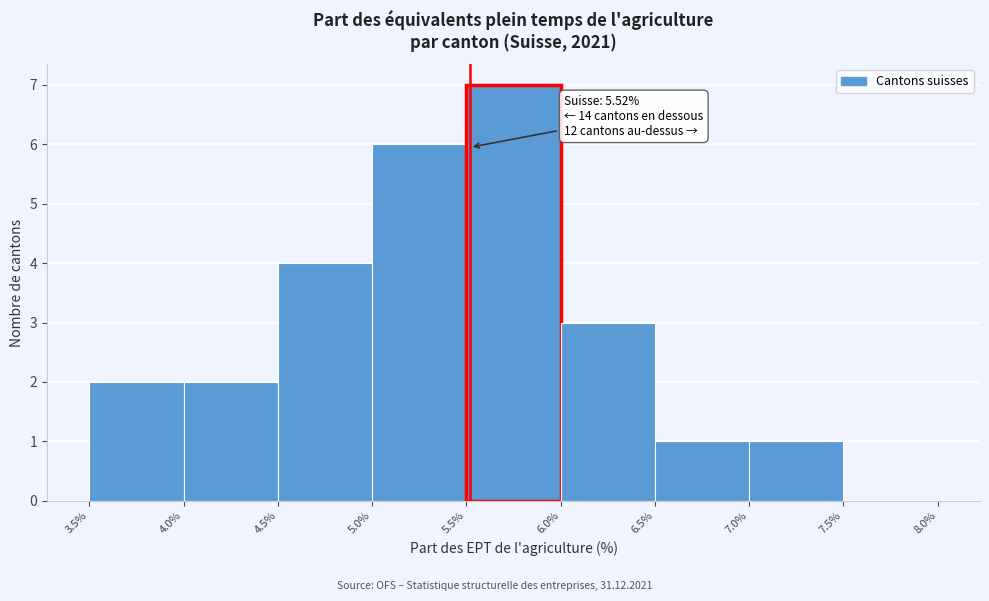

Which range on the x-axis has the tallest bar?

5.5% to 6.0%